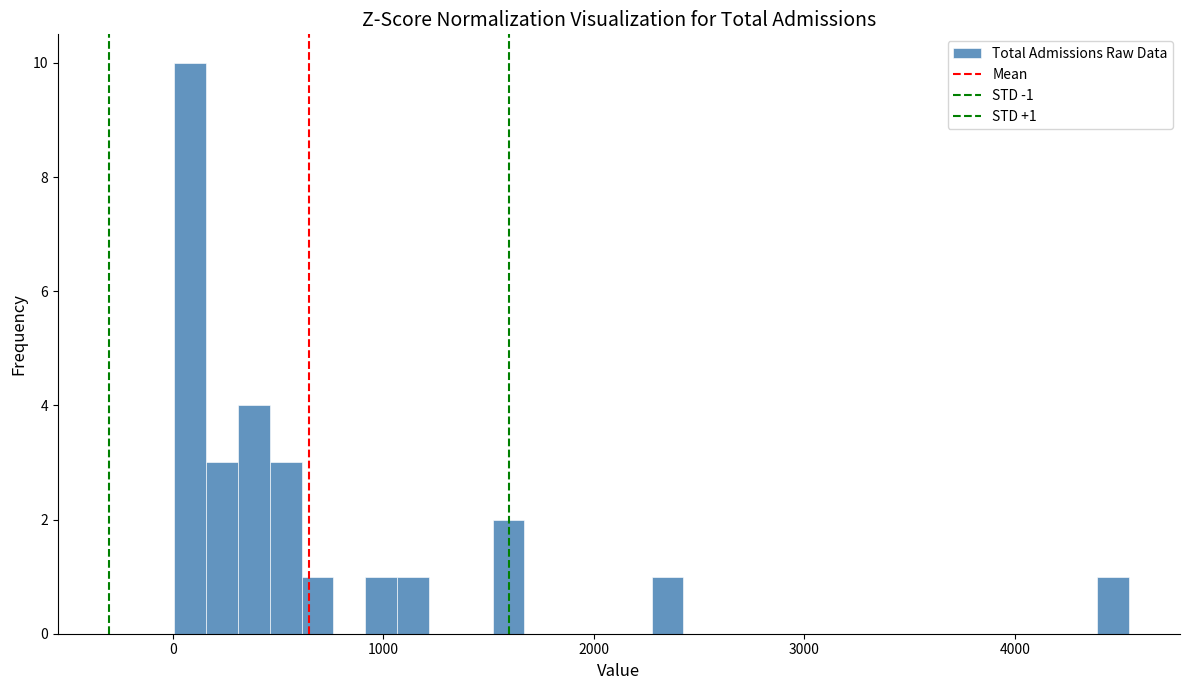

Around what value on the x-axis is the tallest bar? Give the approximate position of its centre, as read against the axis.

100